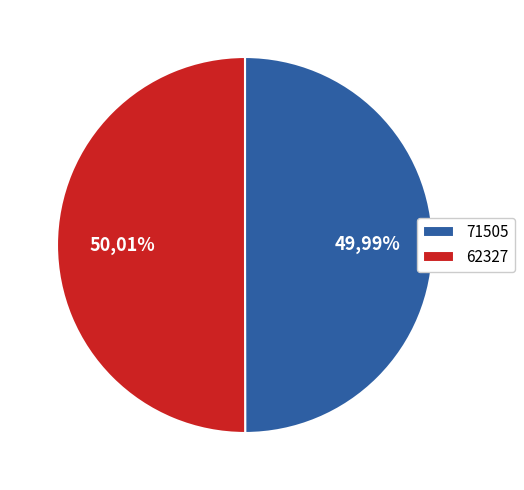

How many slices are in this pie chart?

2